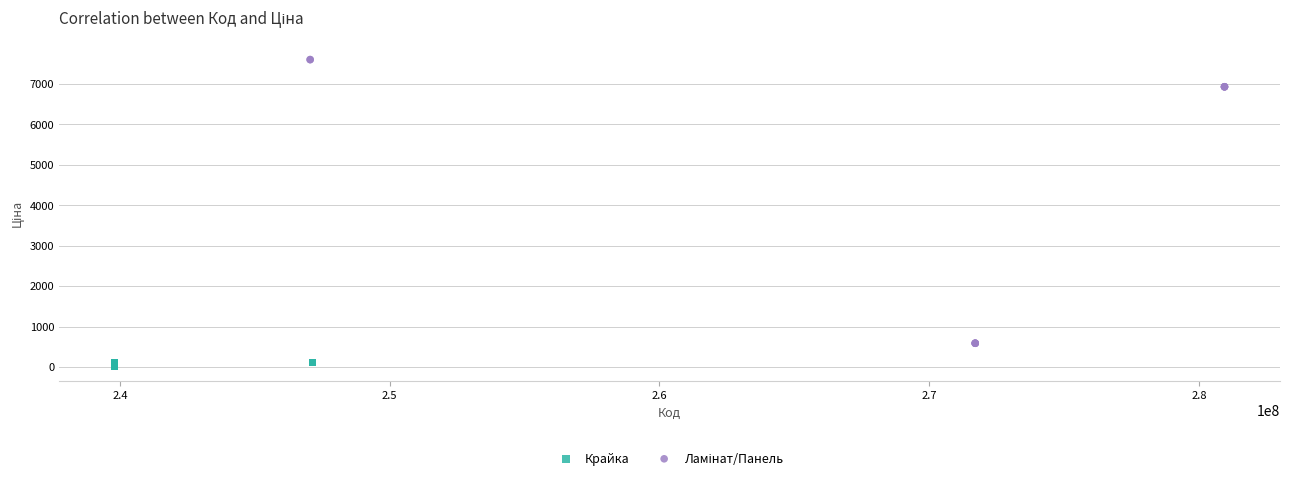

Which series contains the lowest Y value?

Крайка